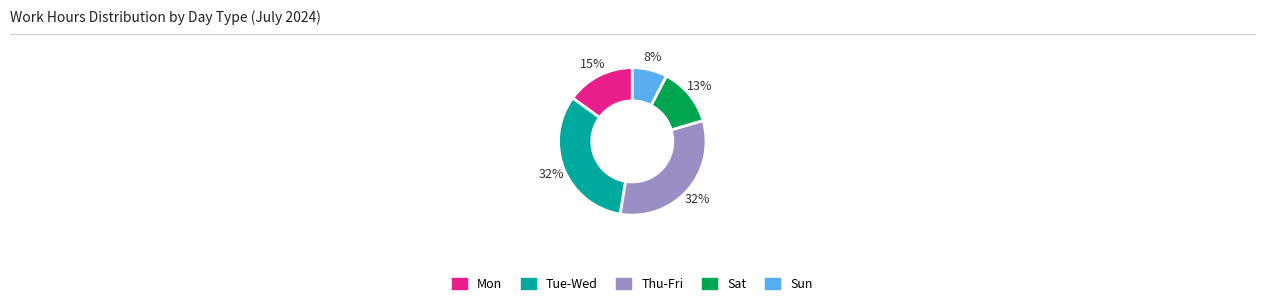

Is there any slice that represents more than half of the pie?

No